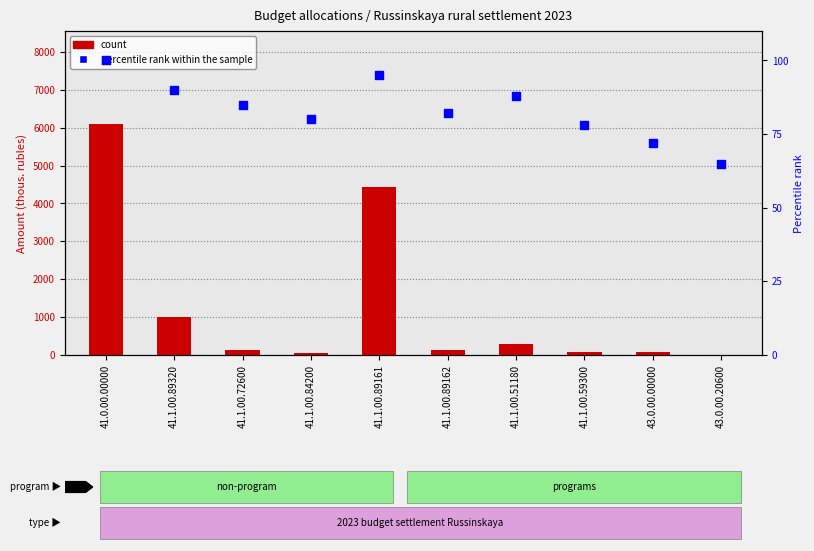

At which category is the sum across all series the highest?

41.0.00.00000